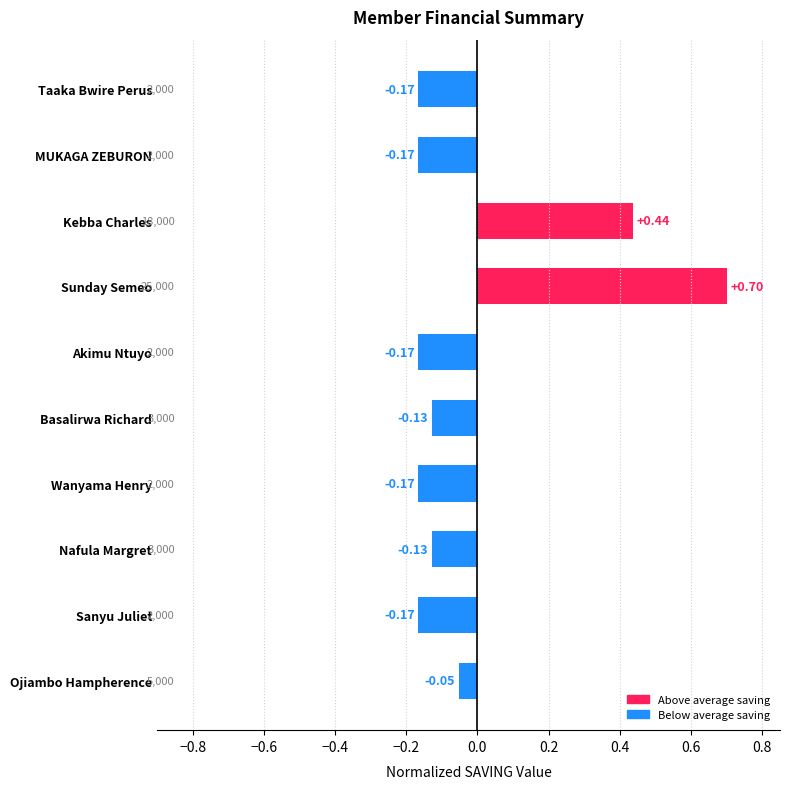

At which category does the chart reach its peak across all series?

Sunday Semeo